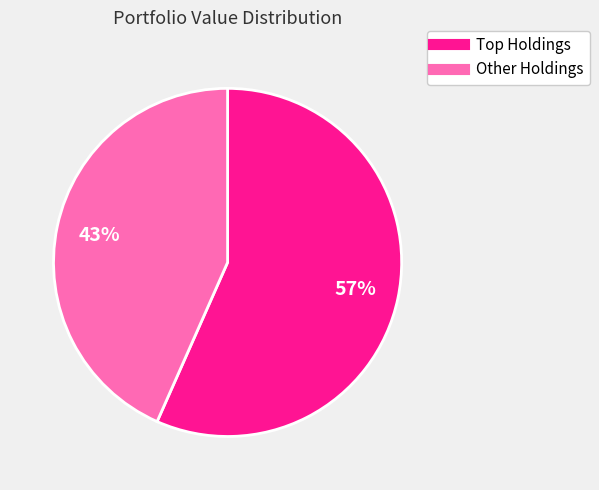

How many slices are in this pie chart?

2